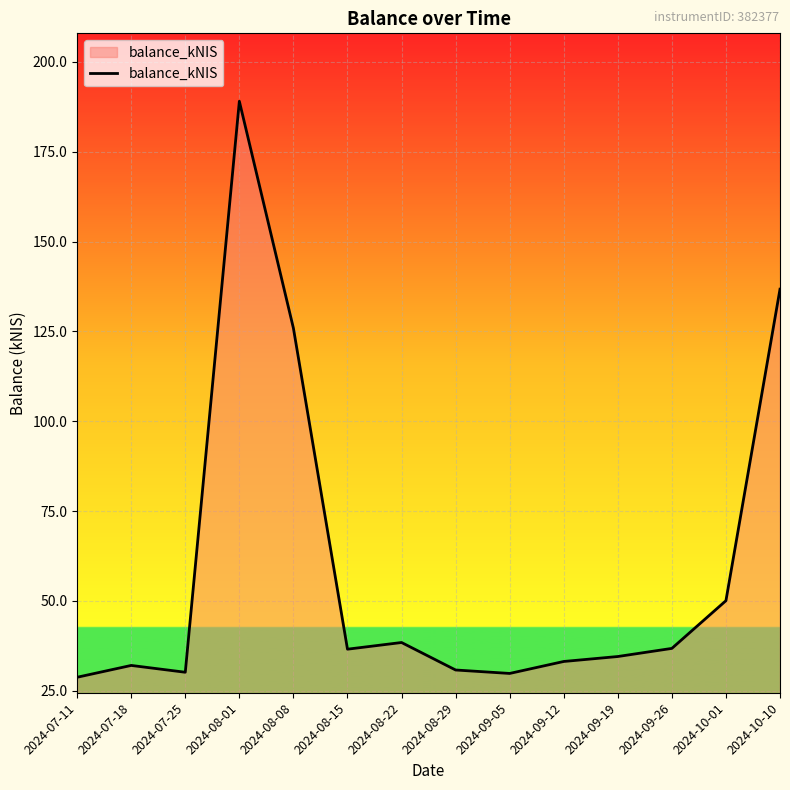

What is the change in value from 2024-07-18 to 2024-08-15?

+4.5